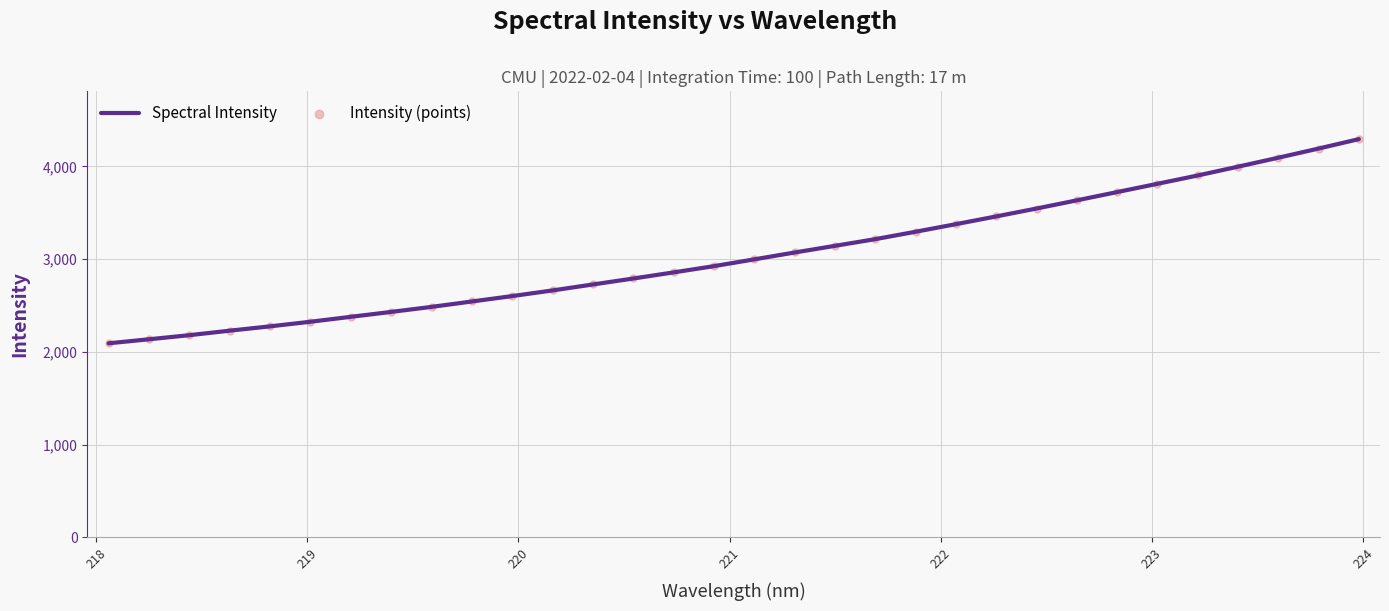

What is the difference between the maximum and minimum values?

2201.0